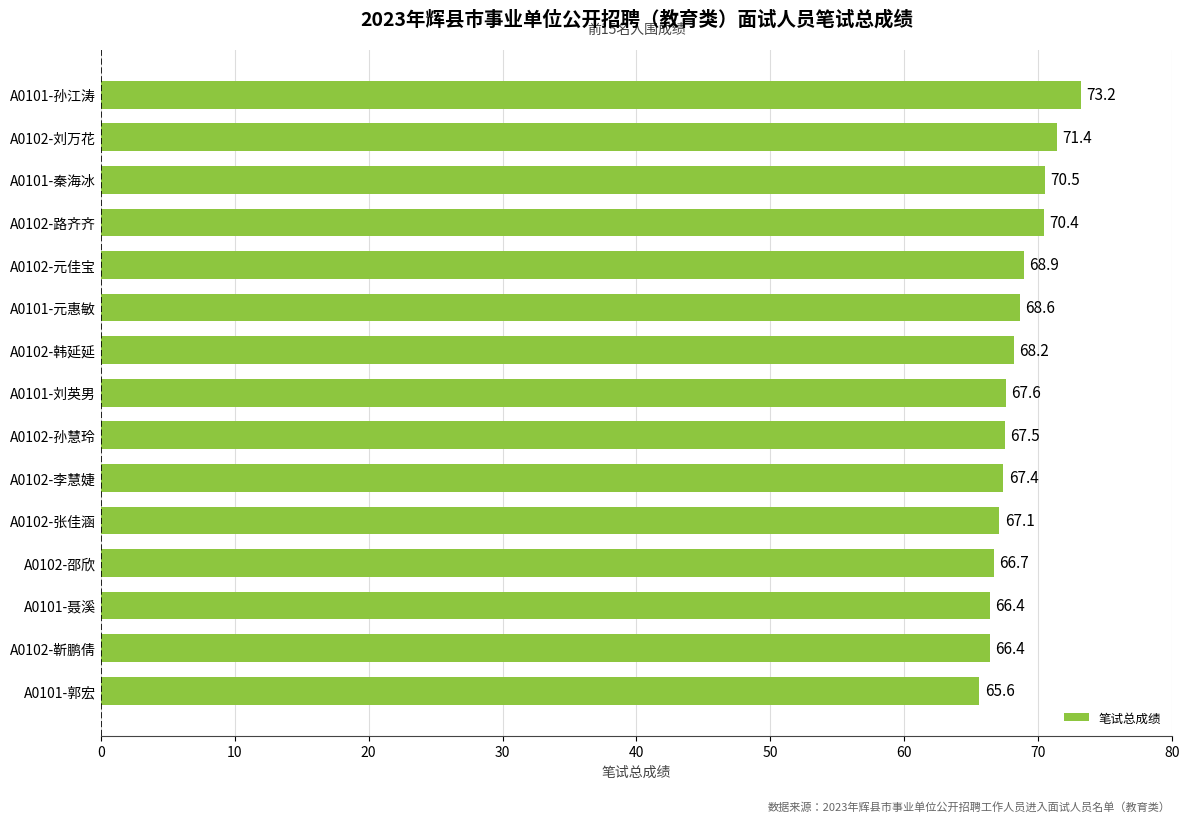

At which label is the value closest to 69?

A0102-元佳宝